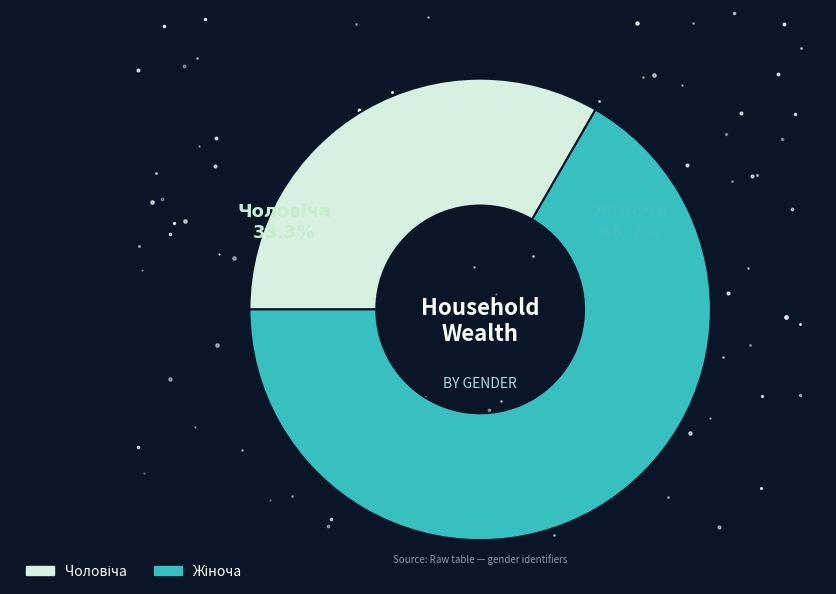

Count the number of slices in the pie.

2